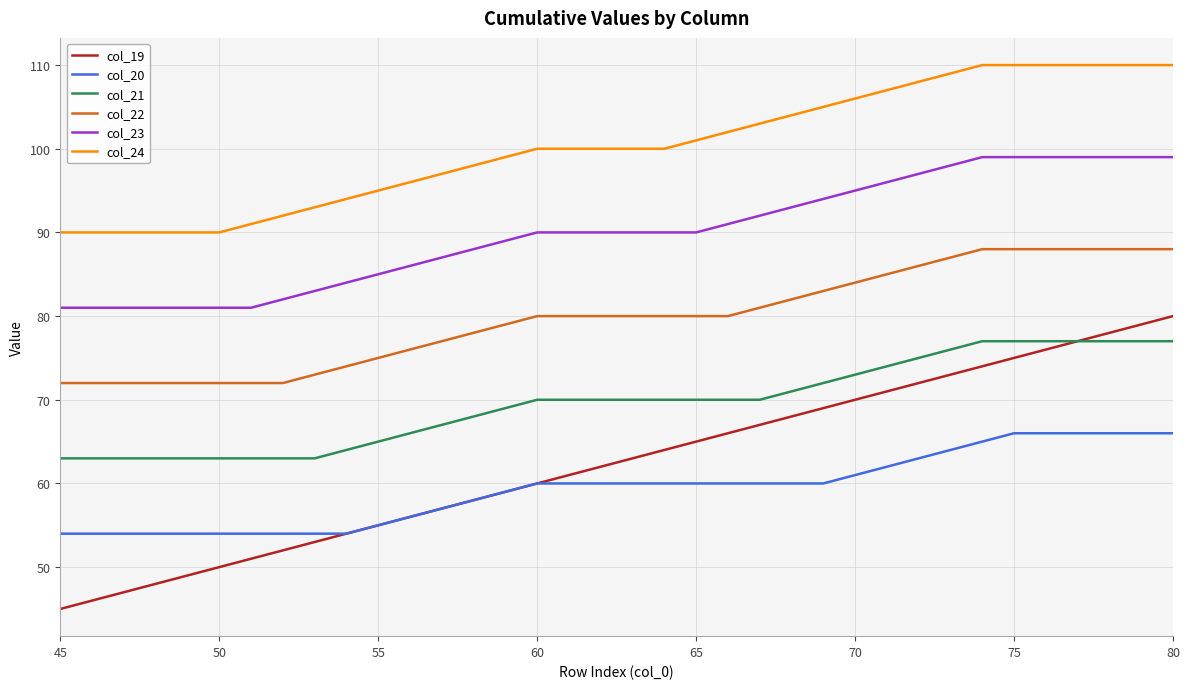

True or false: col_23 and col_24 cross at least once.

False